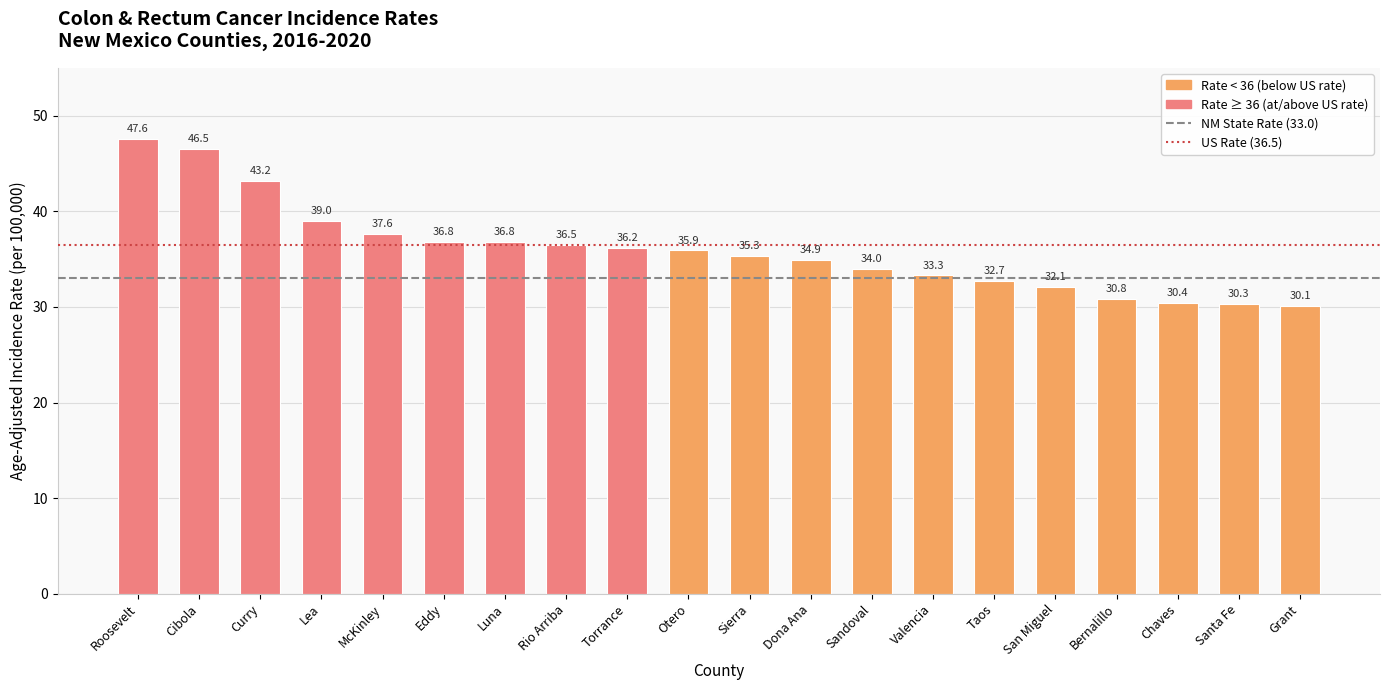

What is the ratio of the value at Chaves to the value at San Miguel?

0.9